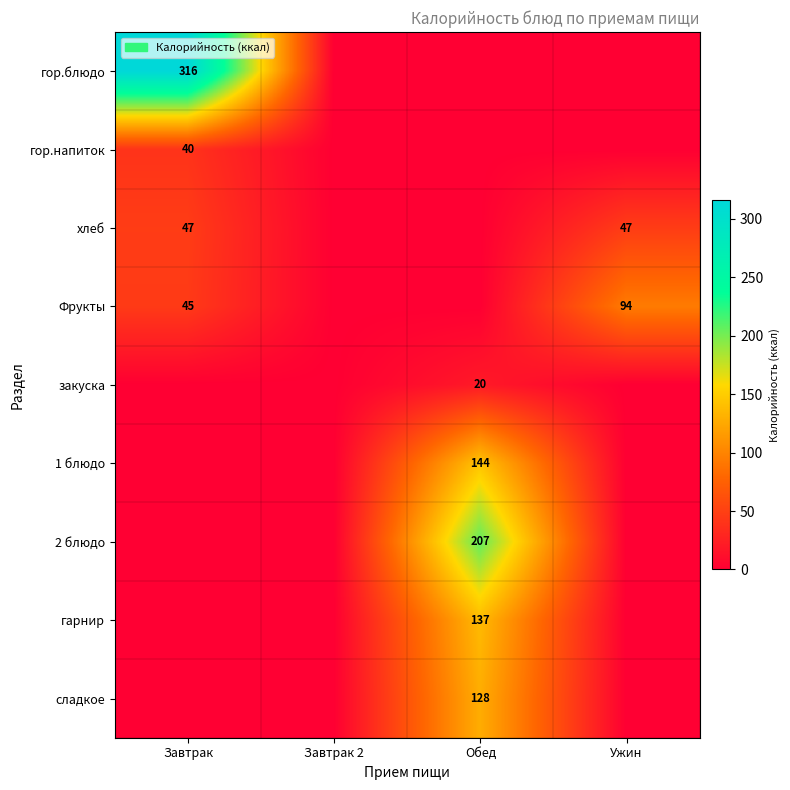

The value of сладкое at Обед is 128. True or false?

True